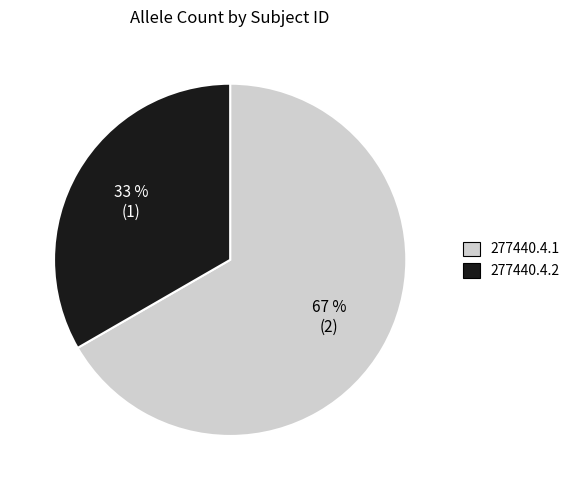

Which category has the biggest portion of the pie?

277440.4.1